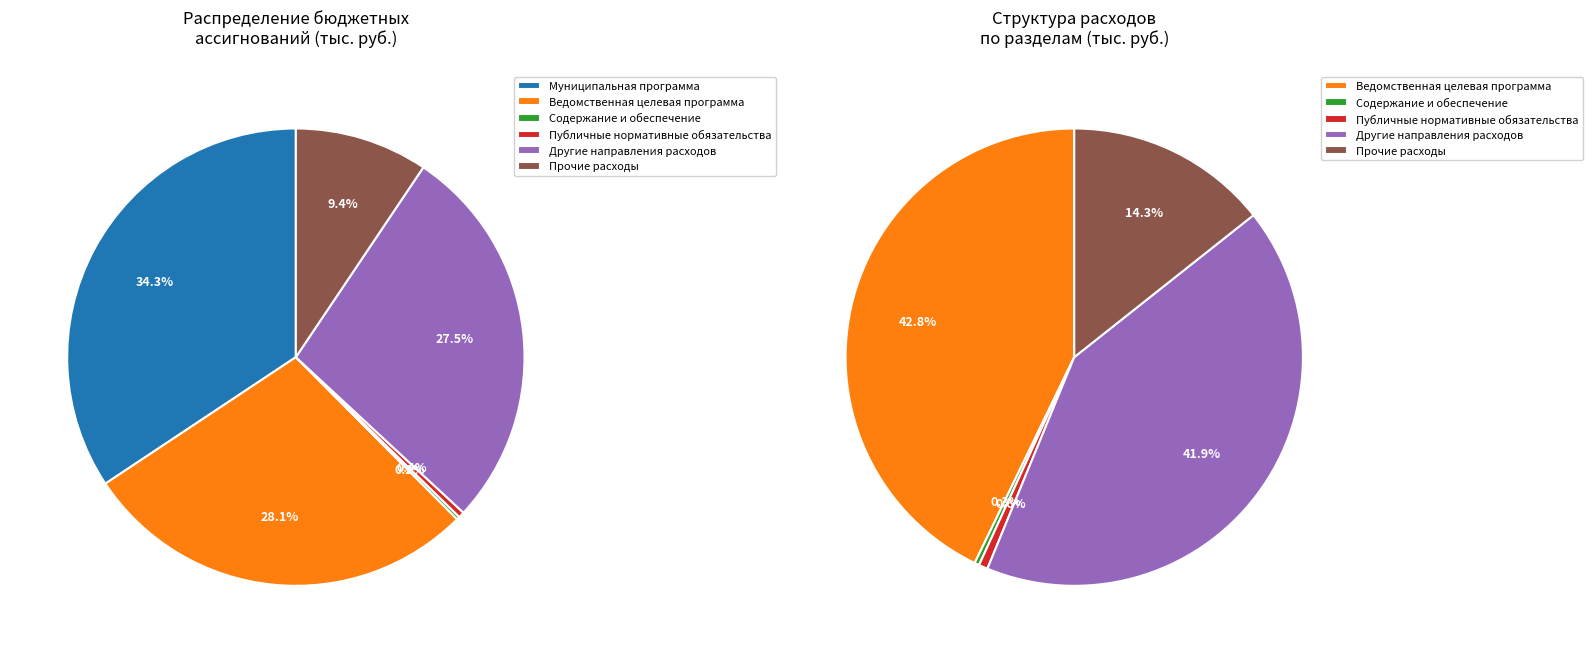

Which category has the smallest portion of the pie?

Содержание и обеспечение деятельности